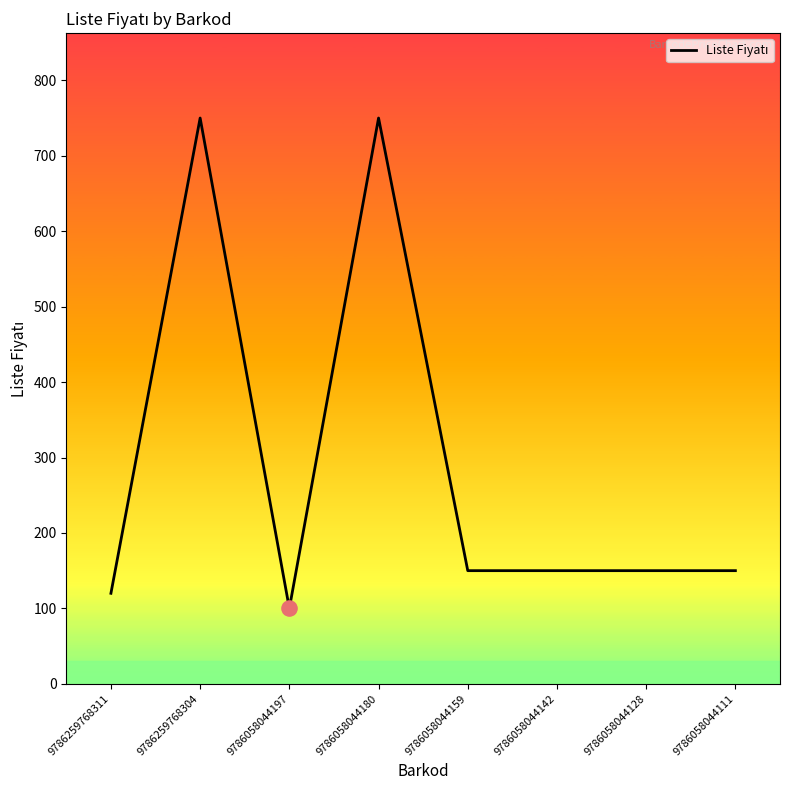

Between 9786259768304 and 9786058044159, which is larger?

9786259768304